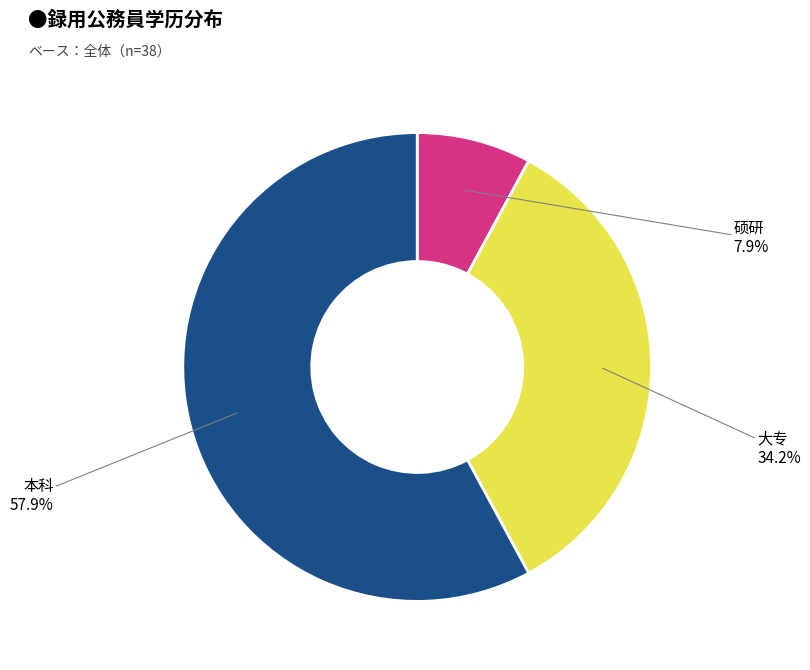

To the nearest percent, what is the average slice percentage?

33%